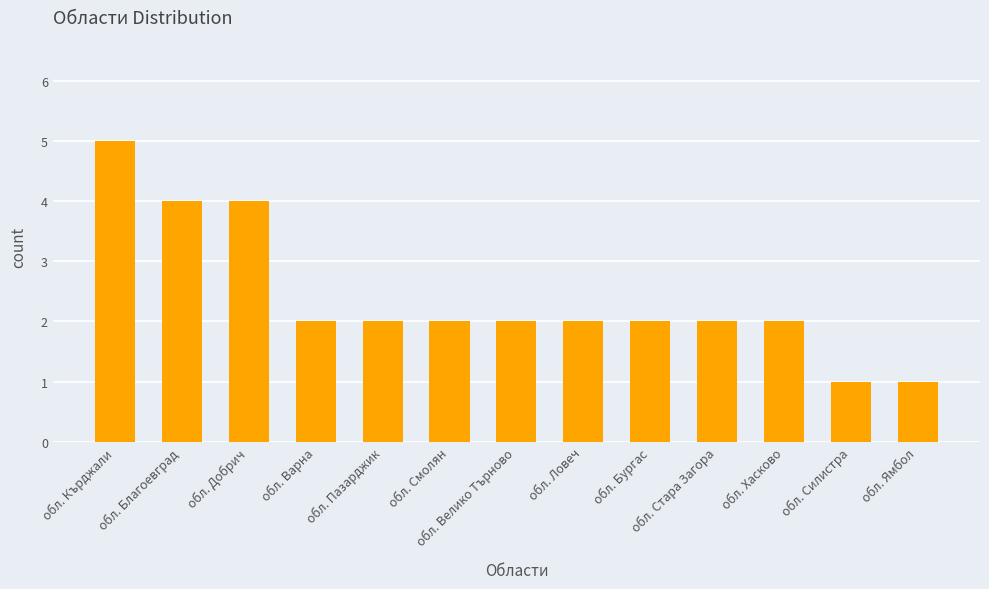

True or false: the data shows 3 at обл. Варна.

False